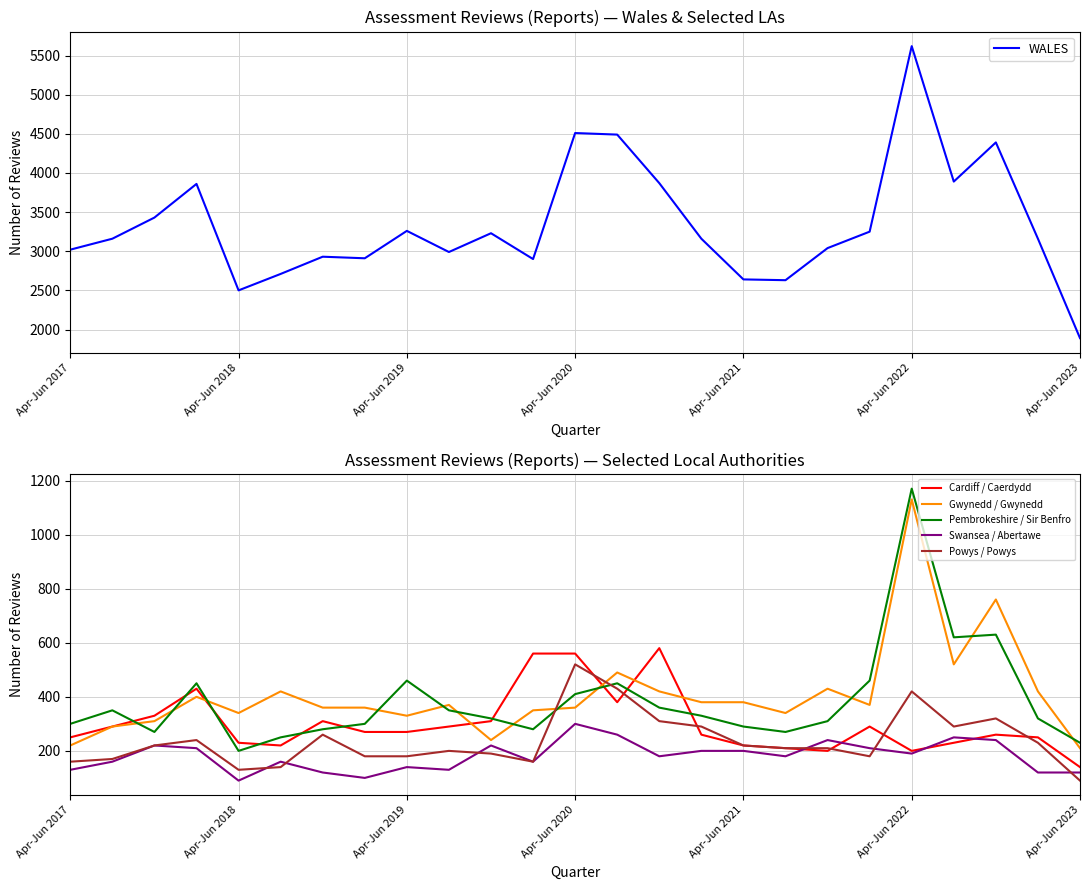

Count the number of categories in the chart.

25